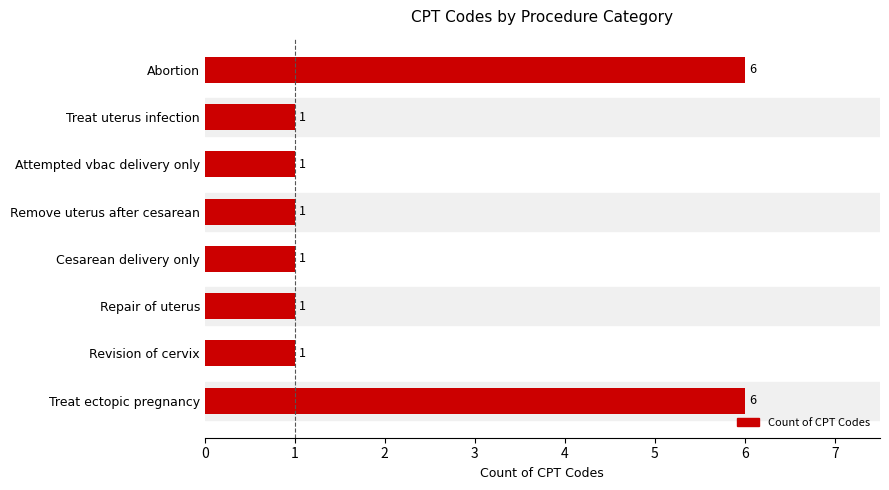

What is the greatest value displayed?

6